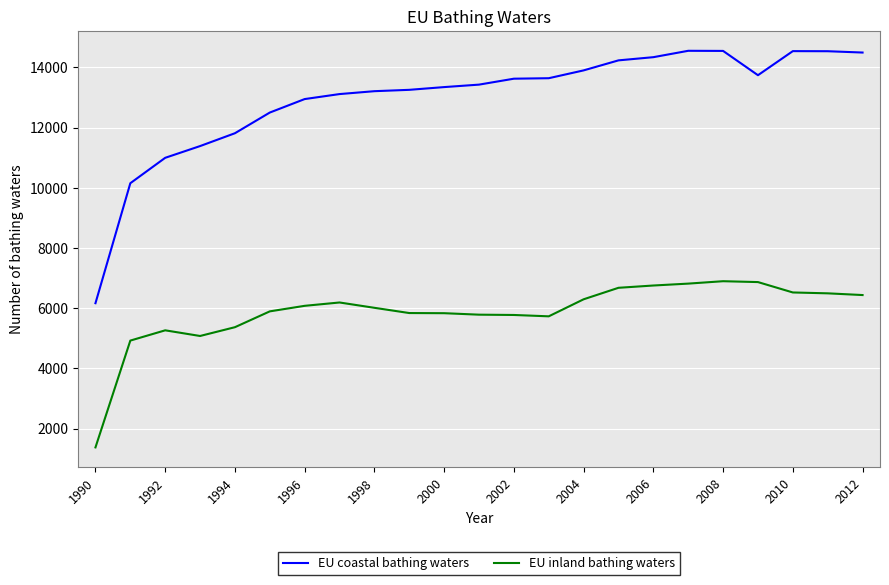

Which series has the largest total across all categories?

EU coastal bathing waters